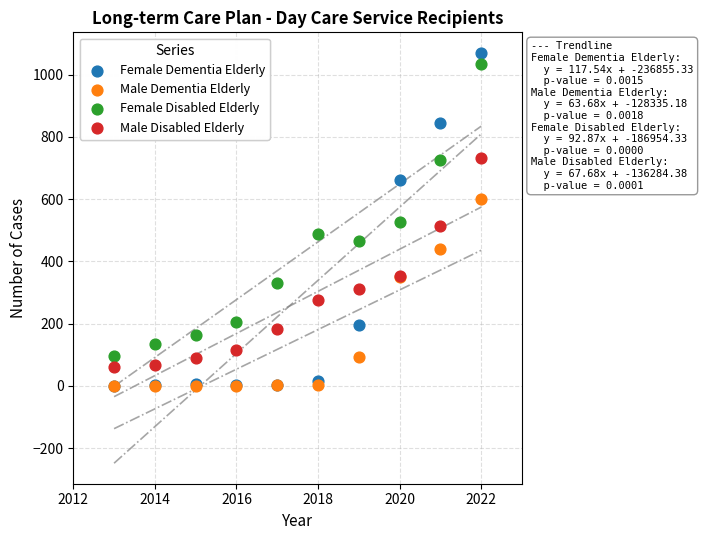

Which series has the largest Y range (max minus min)?

Female Dementia Elderly